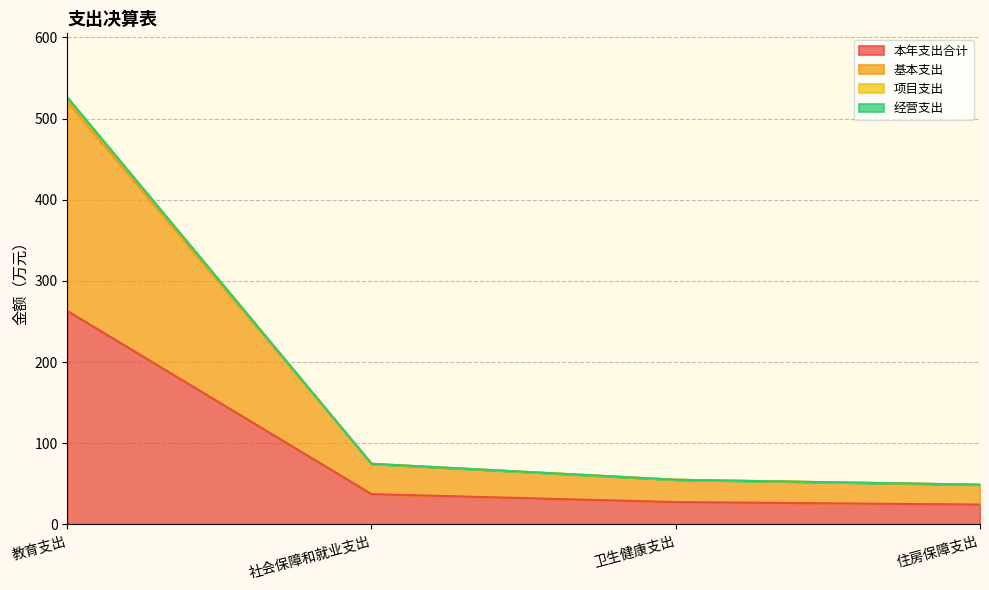

What is the difference between the 项目支出 values at 住房保障支出 and 教育支出?

477.2